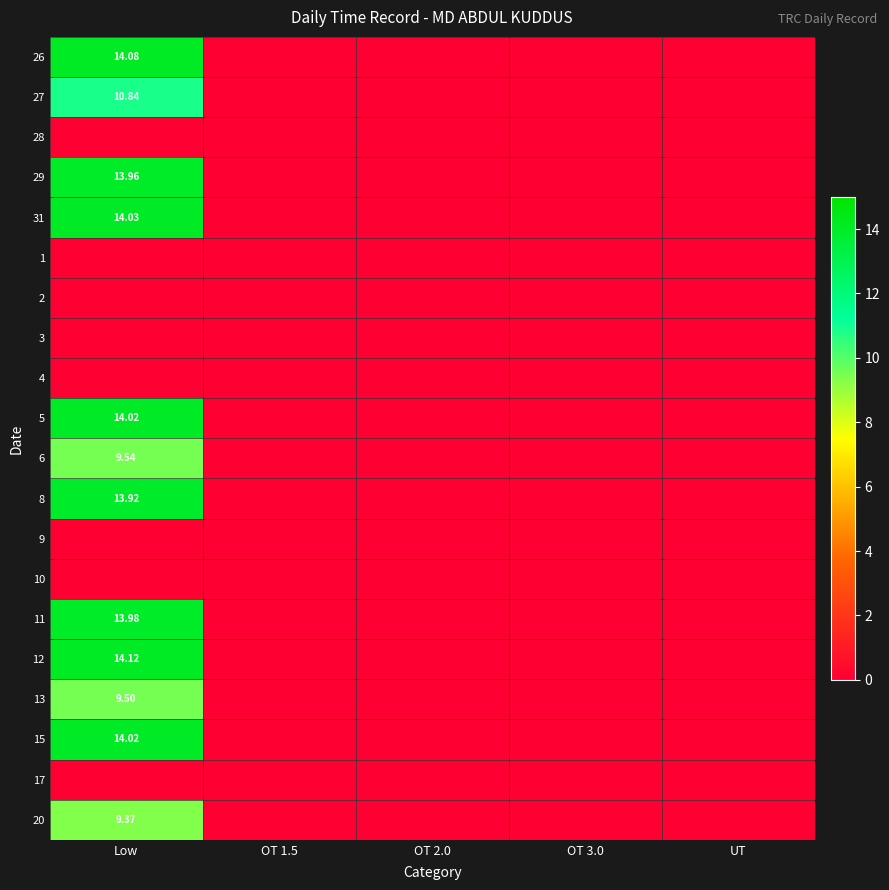

Rank the categories by 8 value from highest to lowest.

Low, OT 1.5, OT 2.0, OT 3.0, UT